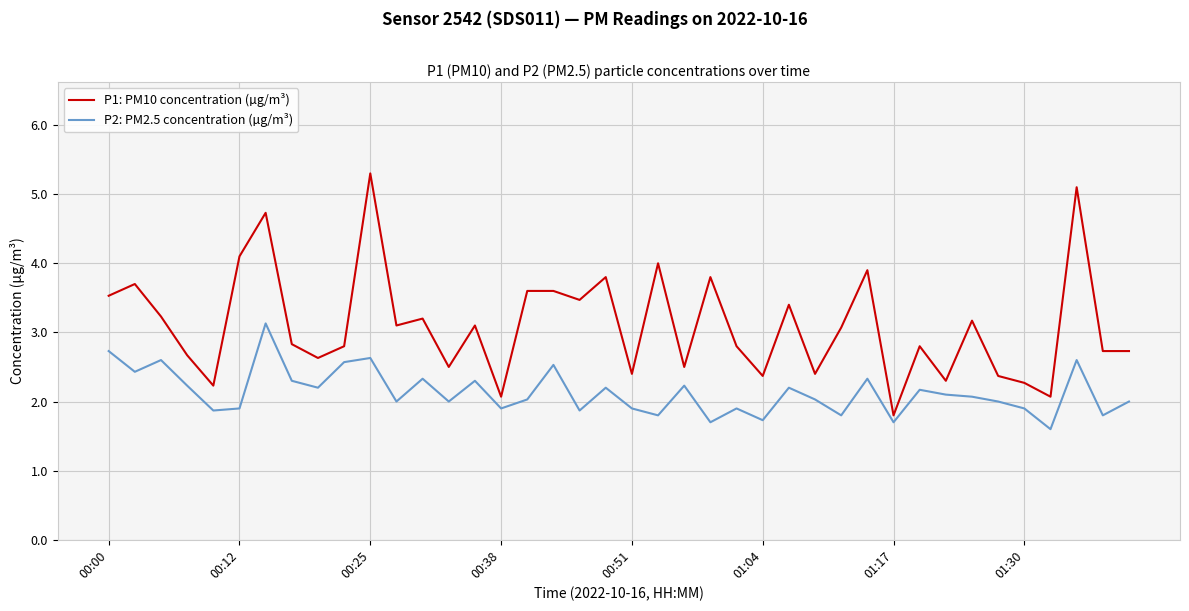

What is the greatest value displayed?

5.3